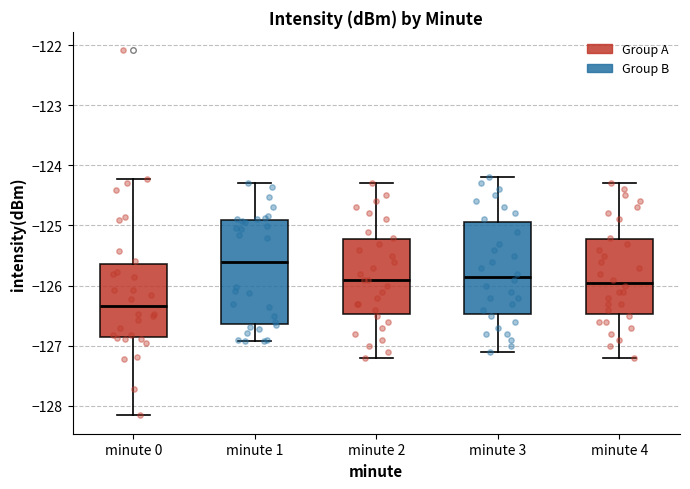

Reading left to right, read every box against the y-axis: the position of its median line, the range the box covers, and the ends of its whiskers. The values are not printed on the chart, so give them approximately, as read against the axis.

minute 0: median -126.3, box -126.9 to -125.6, whiskers -128.2 to -124.2
minute 1: median -125.6, box -126.6 to -124.9, whiskers -126.9 to -124.3
minute 2: median -125.9, box -126.5 to -125.2, whiskers -127.2 to -124.3
minute 3: median -125.8, box -126.5 to -124.9, whiskers -127.1 to -124.2
minute 4: median -125.9, box -126.5 to -125.2, whiskers -127.2 to -124.3